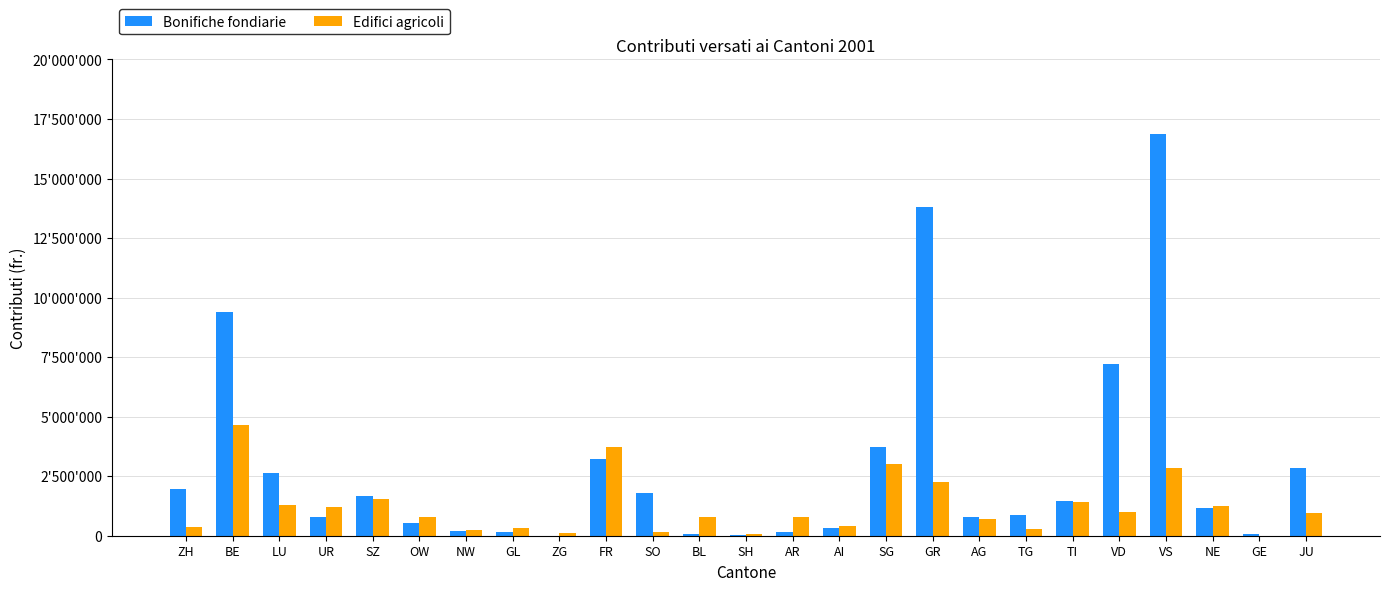

Is it true that Edifici agricoli equals 427600 at AI?

True